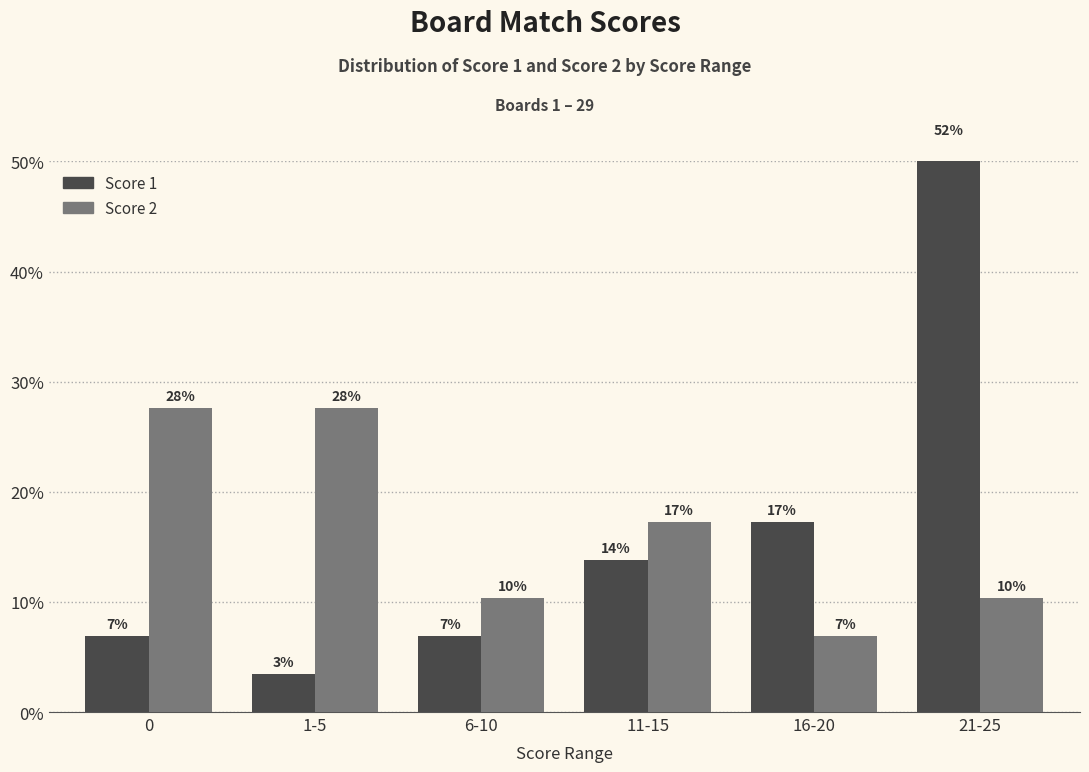

The value of Score 2 at 0 is 27.6. True or false?

True